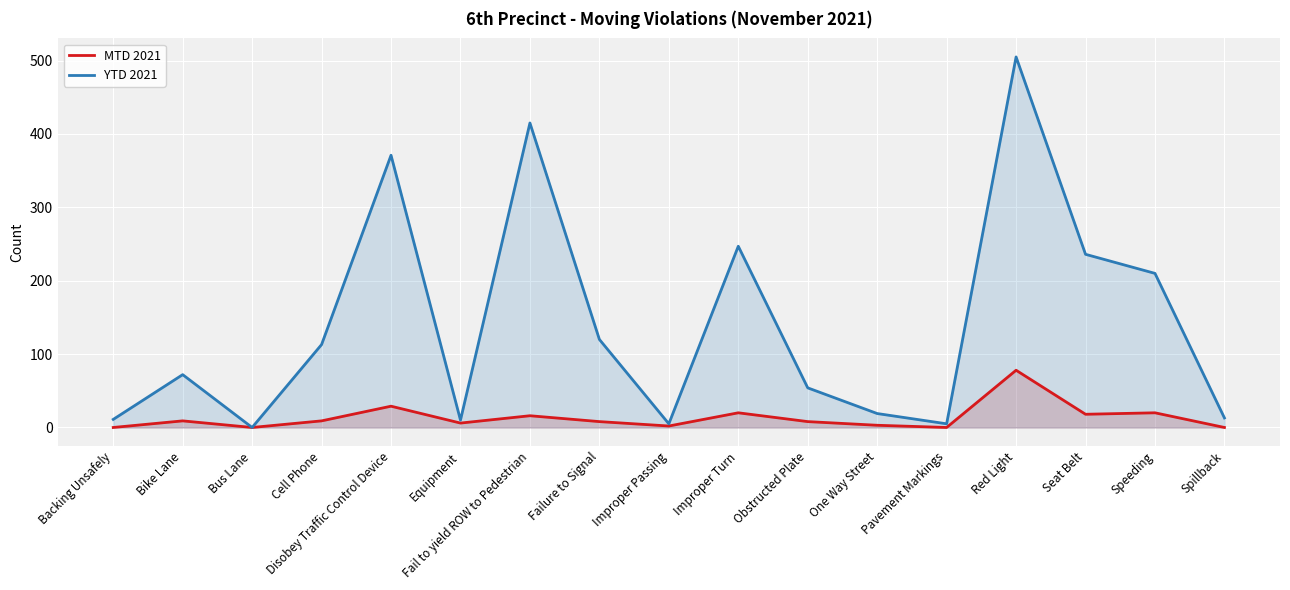

Which series has the widest spread of values?

YTD 2021